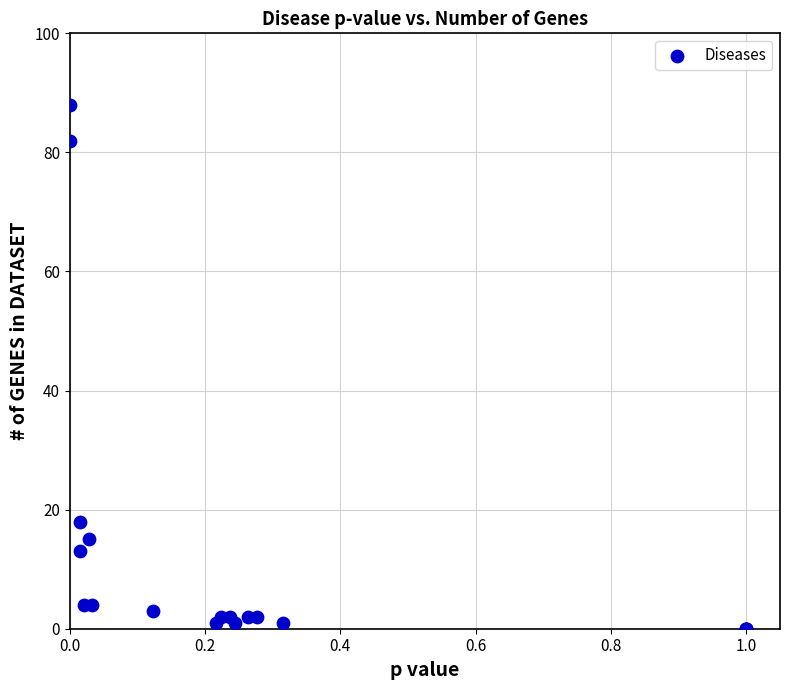

What Y value in the scatter plot is closest to 44?

18